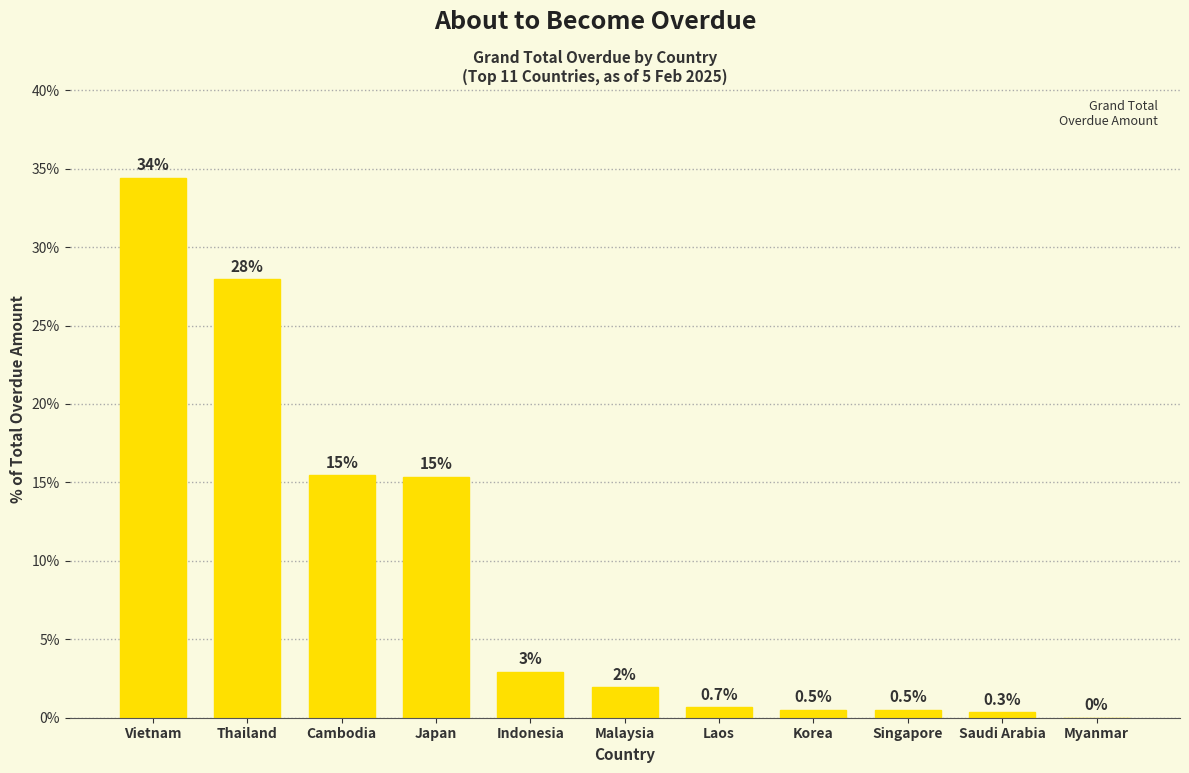

Where does the data first go above 1?

Vietnam